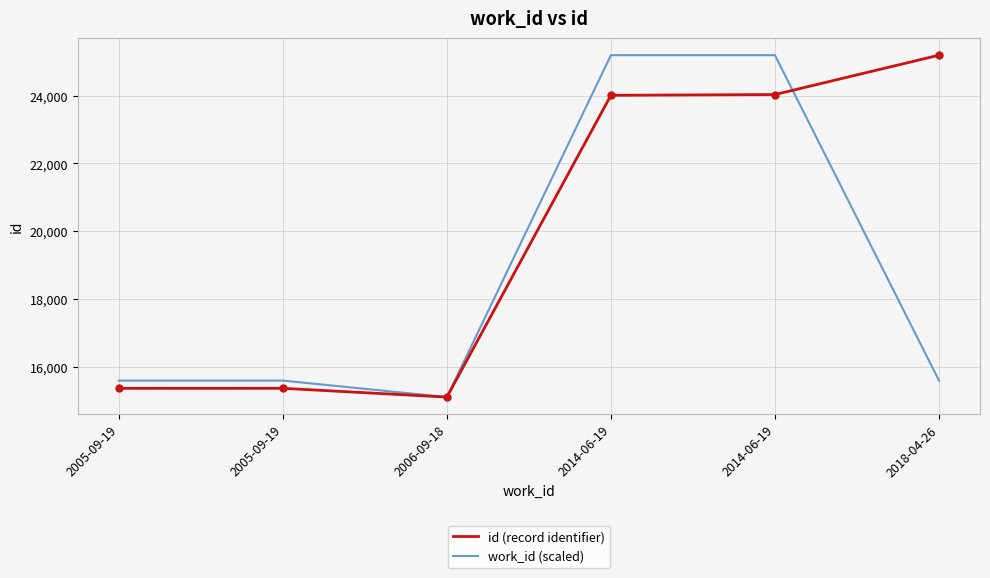

What is the difference between the second highest and second lowest values in the id (record identifier) series?

8661.0